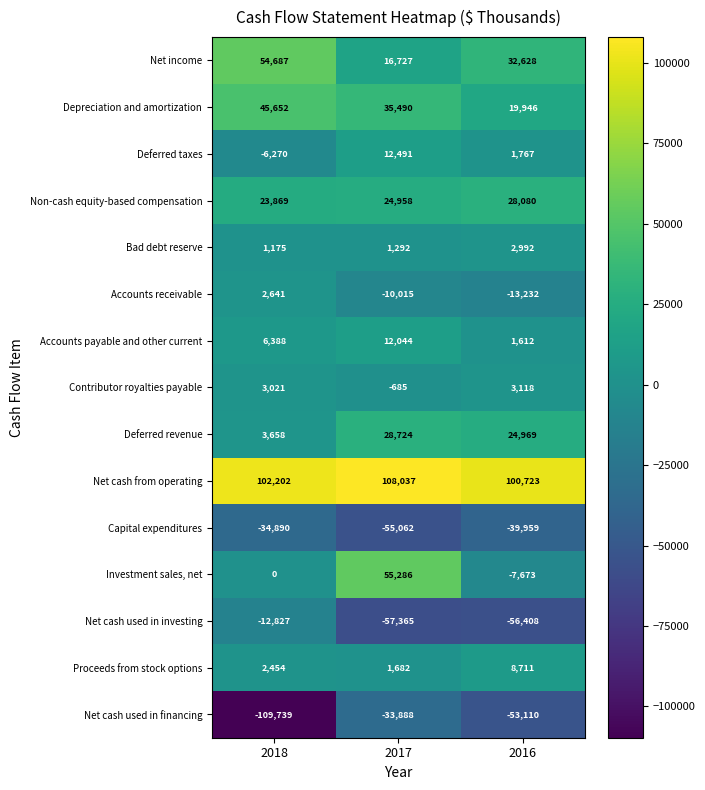

At which category does the chart reach its minimum across all series?

2018